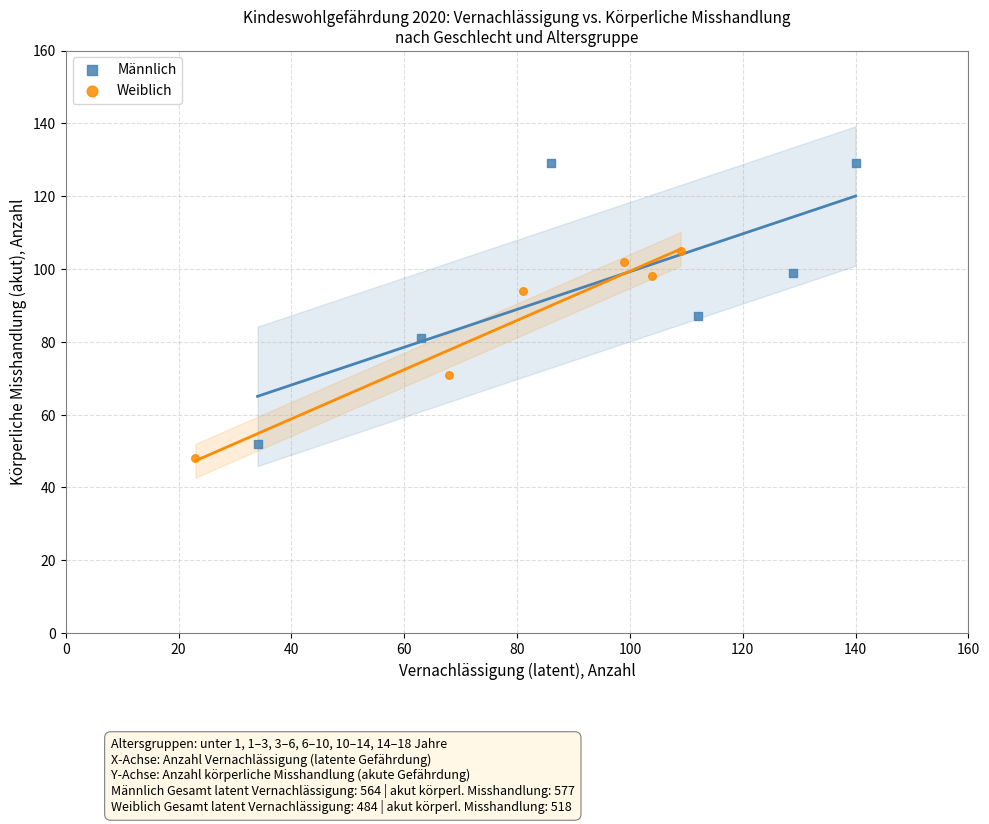

Which series has the largest Y range (max minus min)?

Männlich